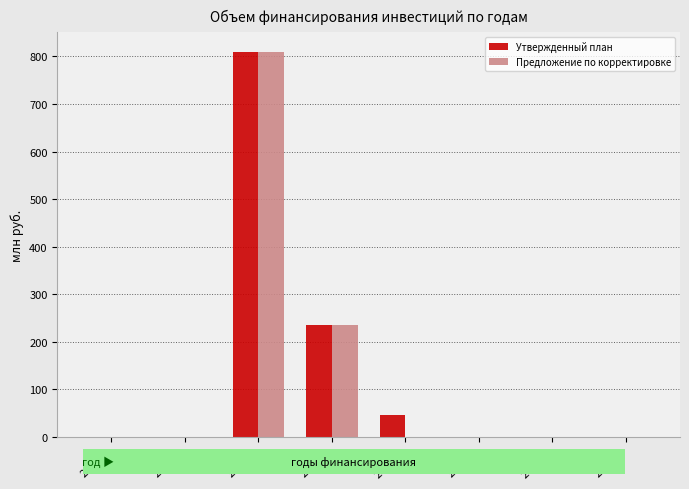

How many values in the Предложение по корректировке series exceed 0?

2